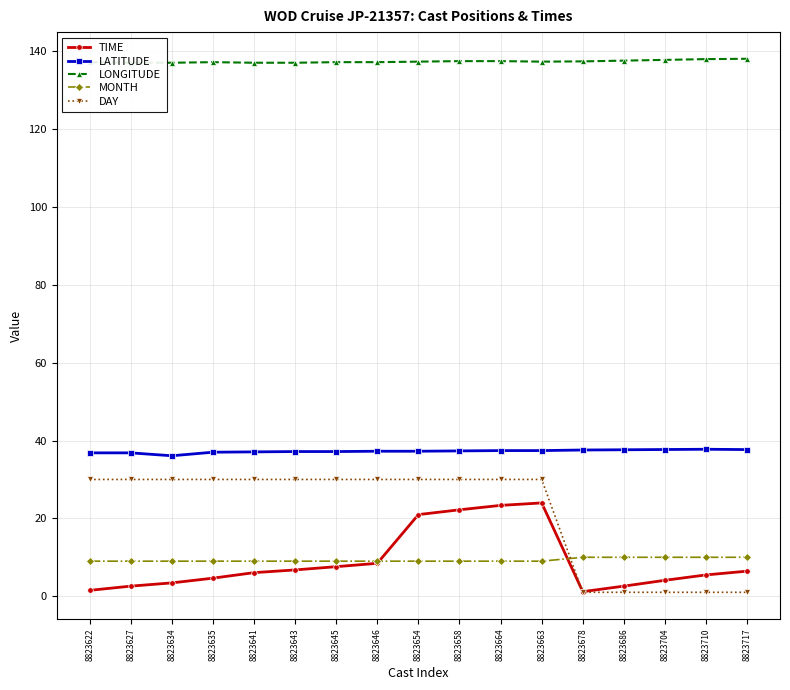

What is the average value of the DAY series?

21.5